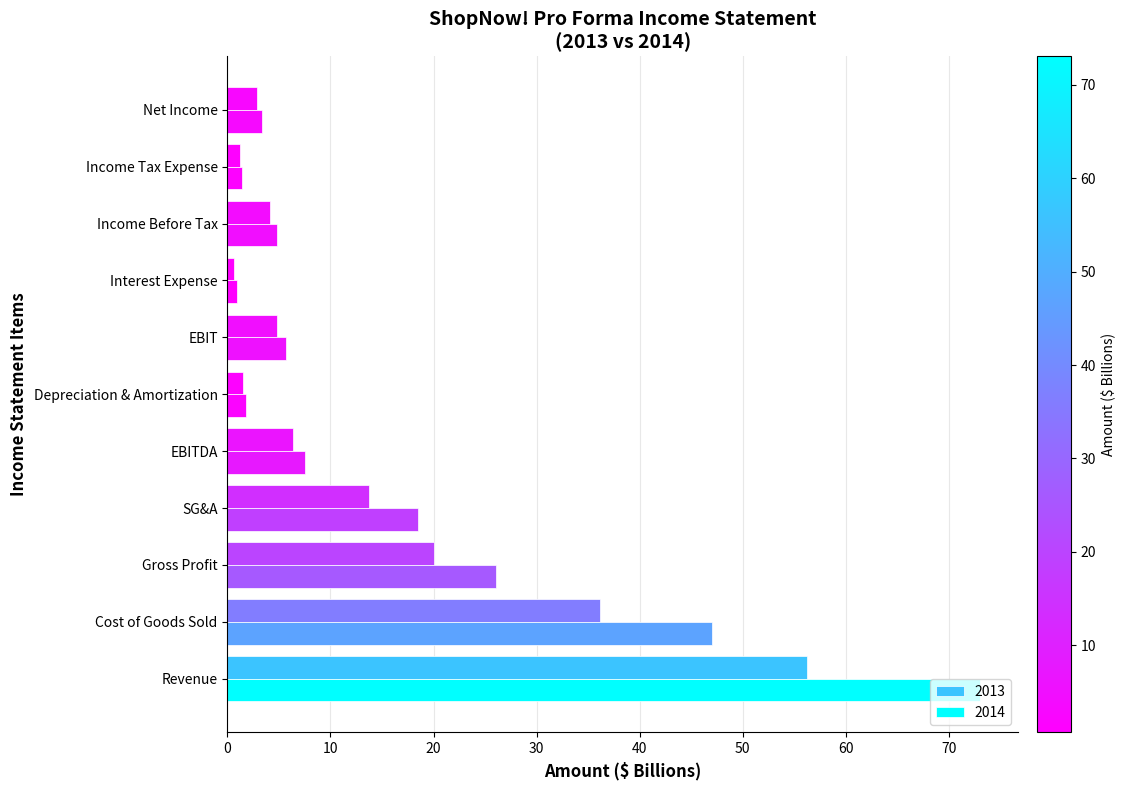

Where does the 2014 series first go above 5?

Revenue